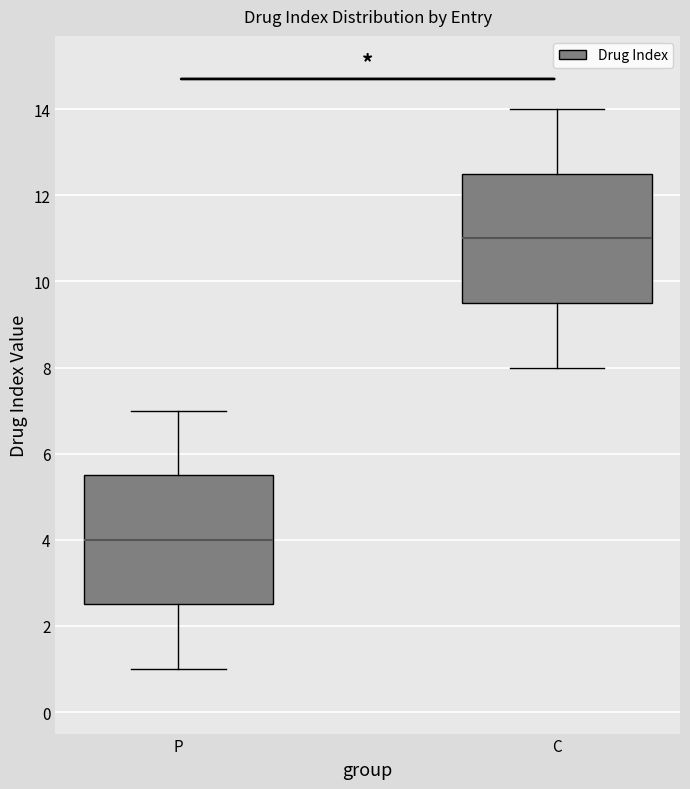

Reading left to right, read every box against the y-axis: the position of its median line, the range the box covers, and the ends of its whiskers. The values are not printed on the chart, so give them approximately, as read against the axis.

P: median 4.0, box 2.6 to 5.6, whiskers 1.0 to 7.0
C: median 11.0, box 9.6 to 12.6, whiskers 8.0 to 14.0